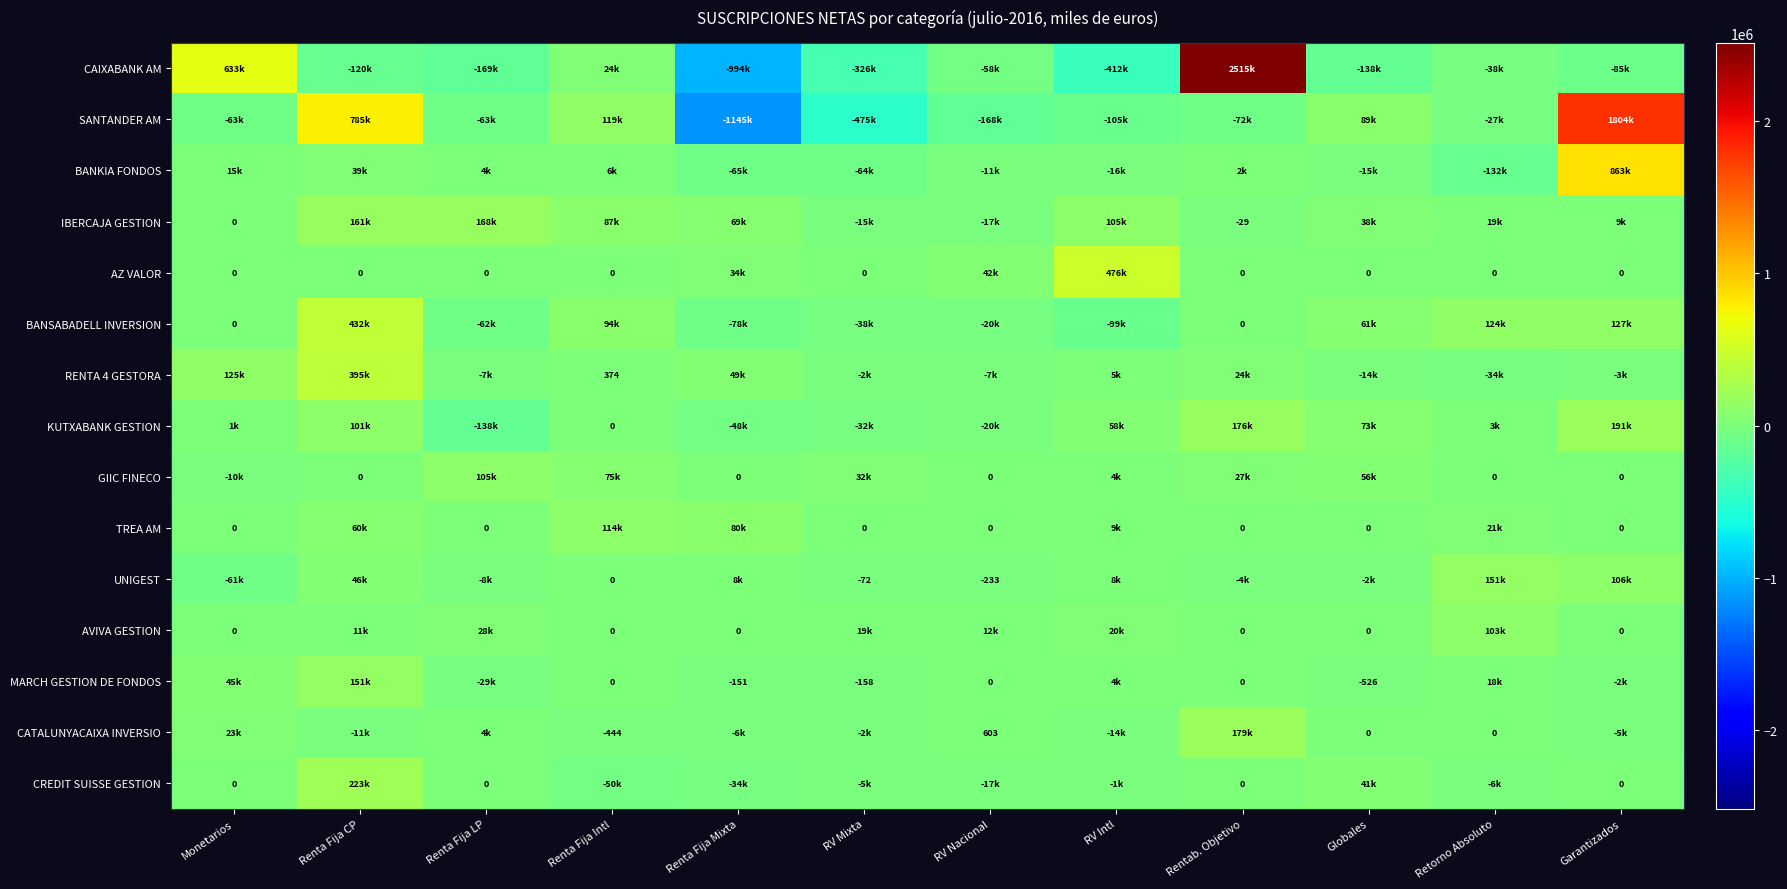

Which has a higher value, RV Intl or Globales?

Globales